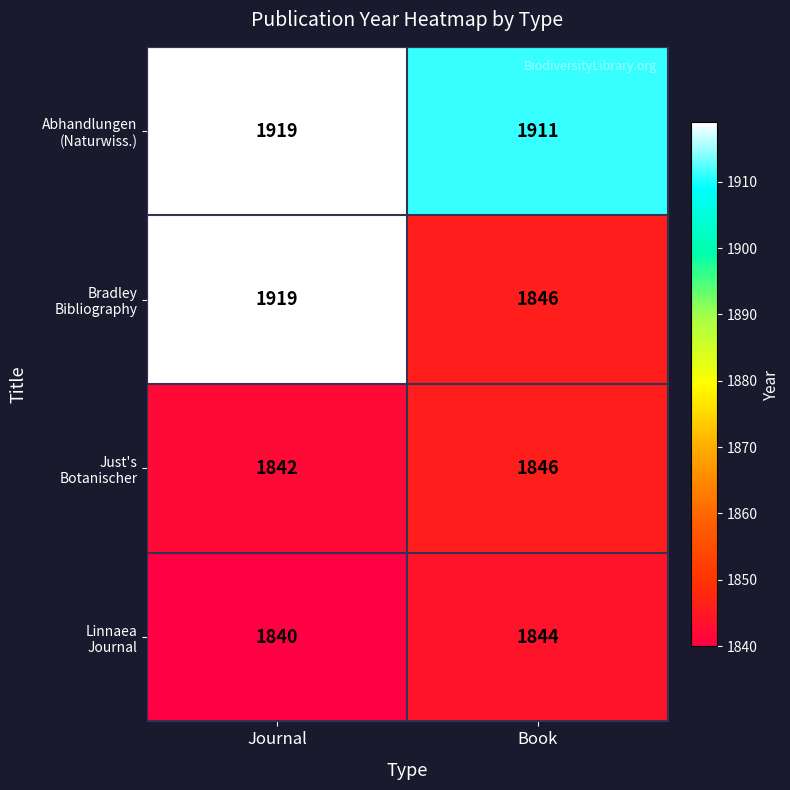

How many data points does each series have?

2